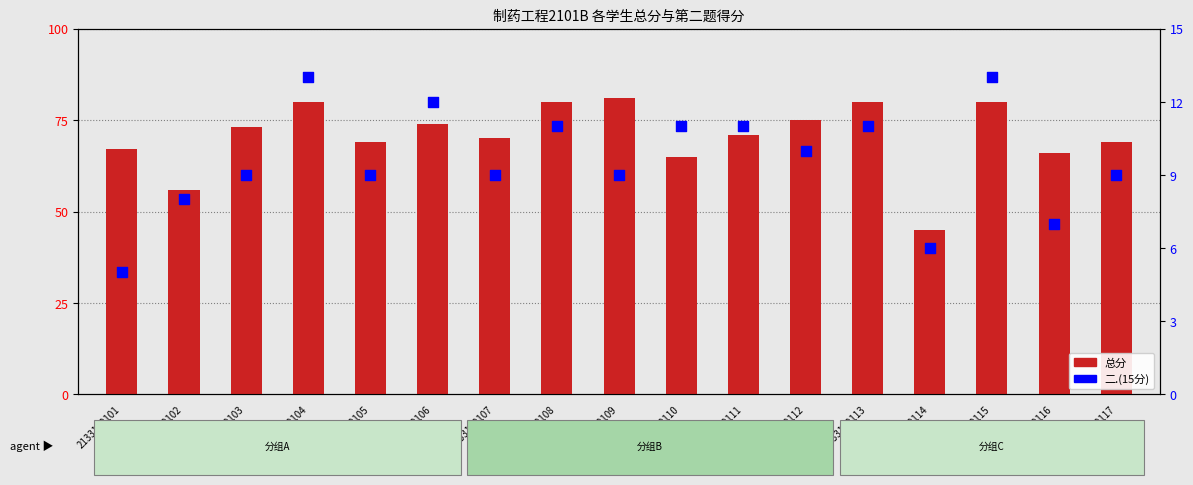

Which series reaches the maximum Y coordinate?

总分